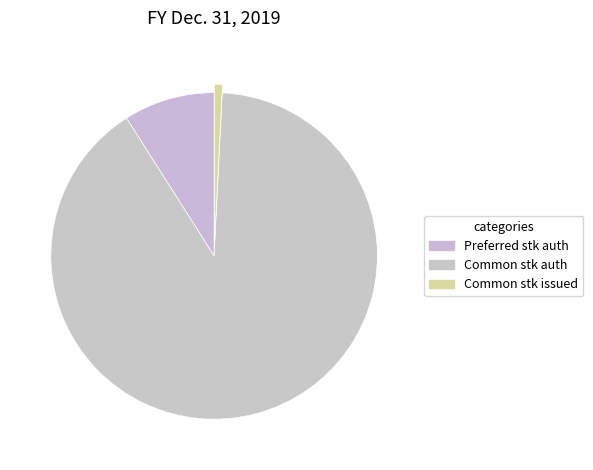

How many slices are in this pie chart?

3